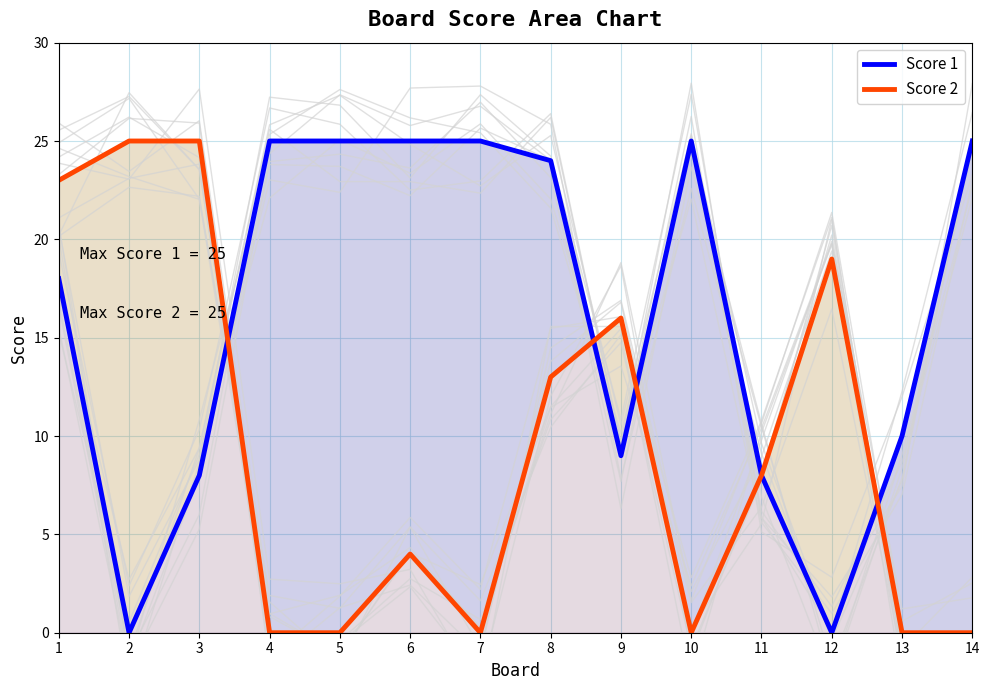

What is the maximum value shown in the chart?

25